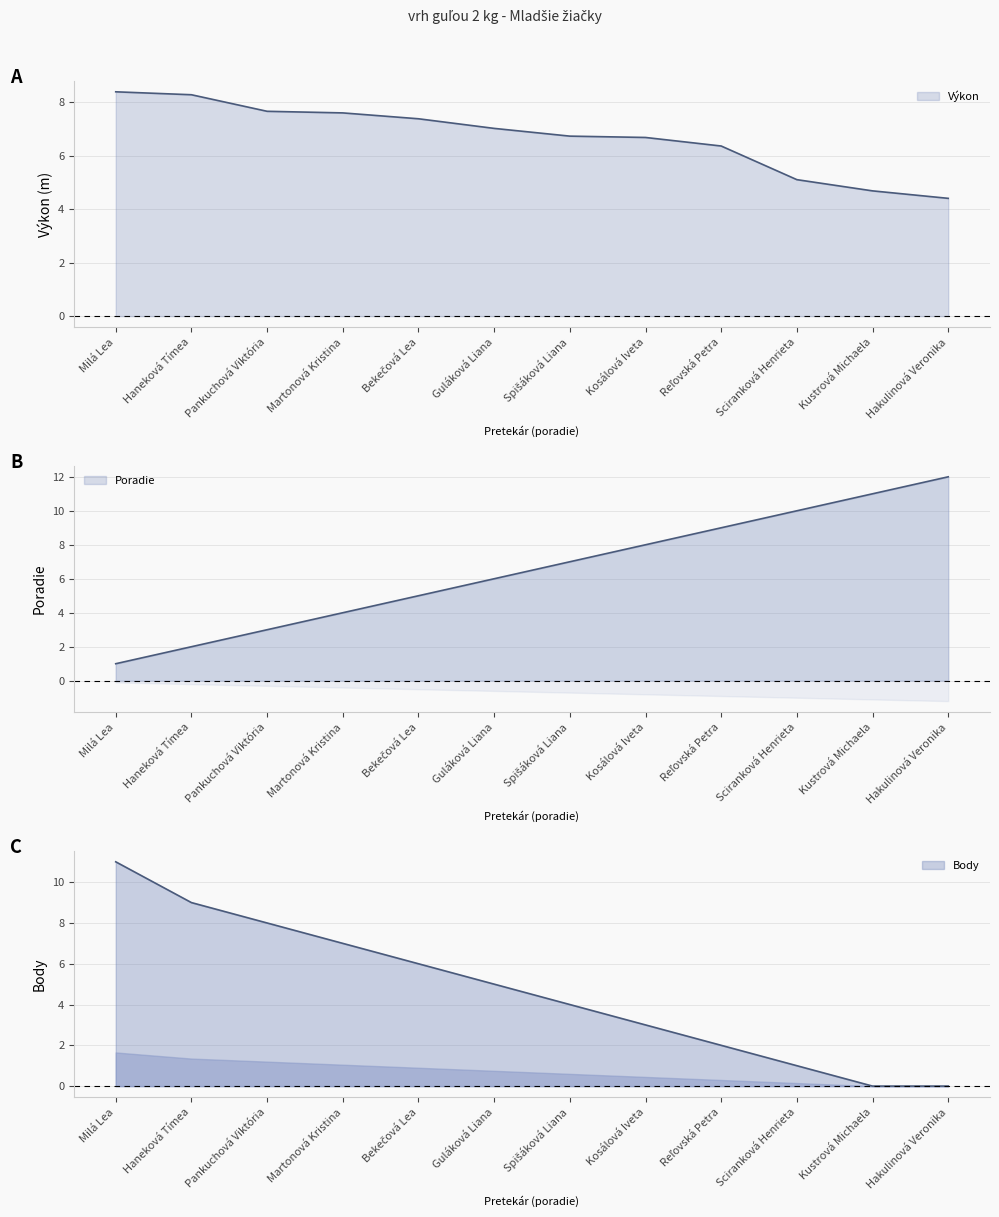

What is the value of the Výkon point at the 7th from the left?

6.7